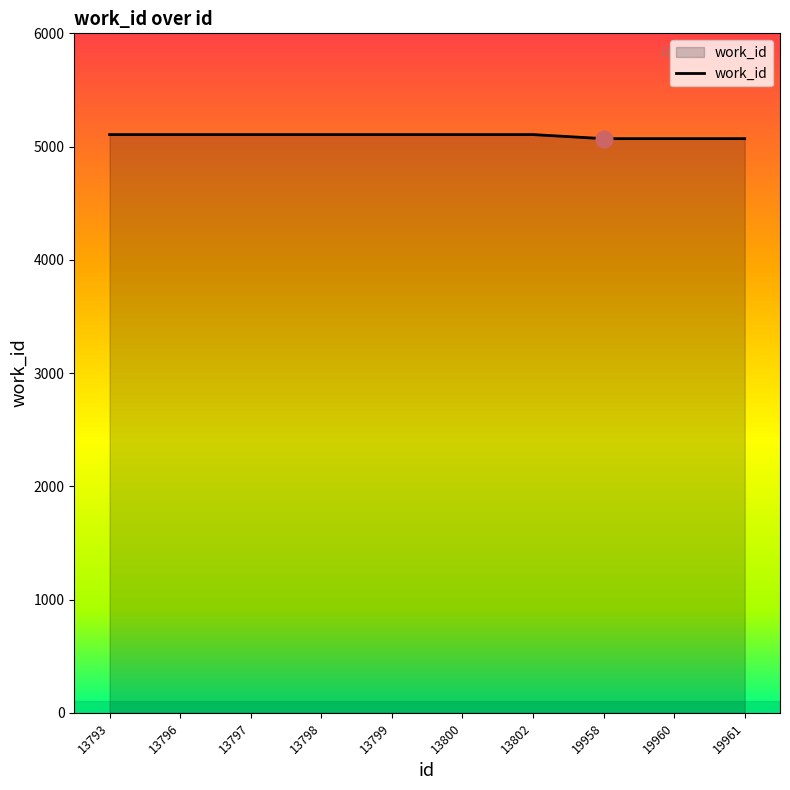

What is the difference between the maximum and second lowest values?

36